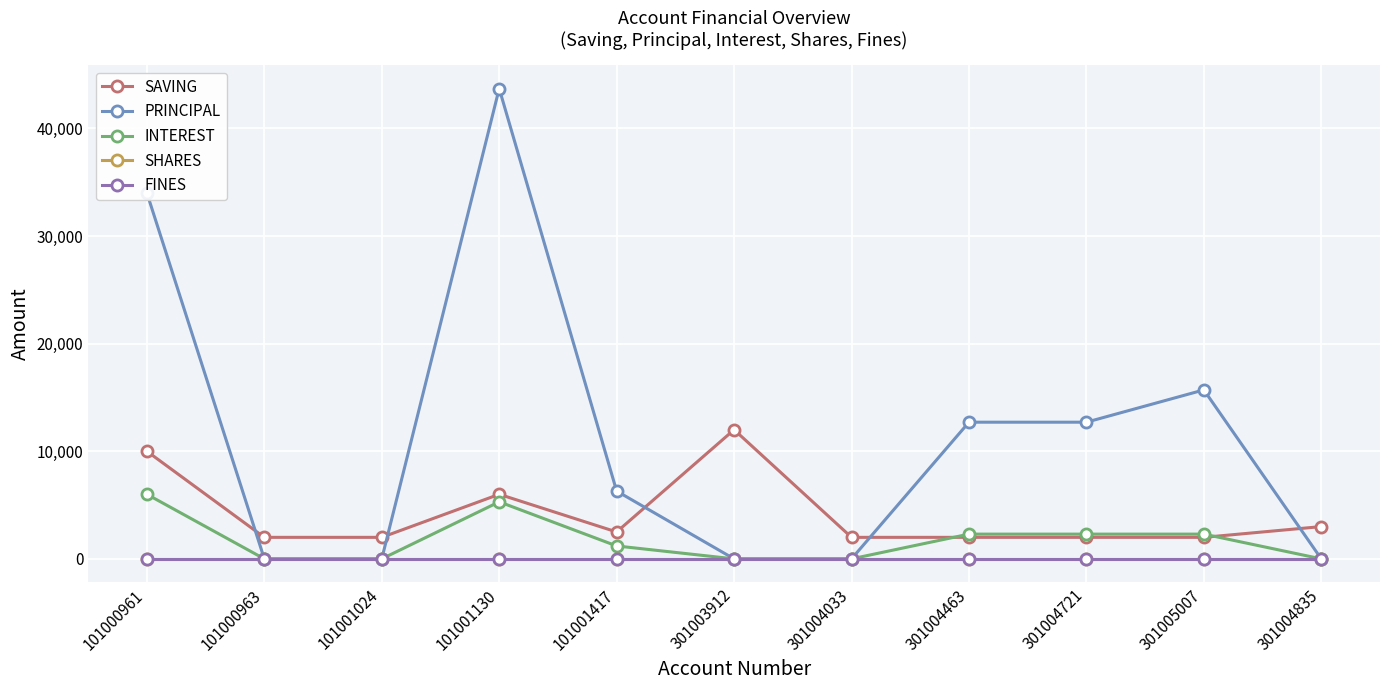

Does the chart display data point markers on the line(s)?

Yes